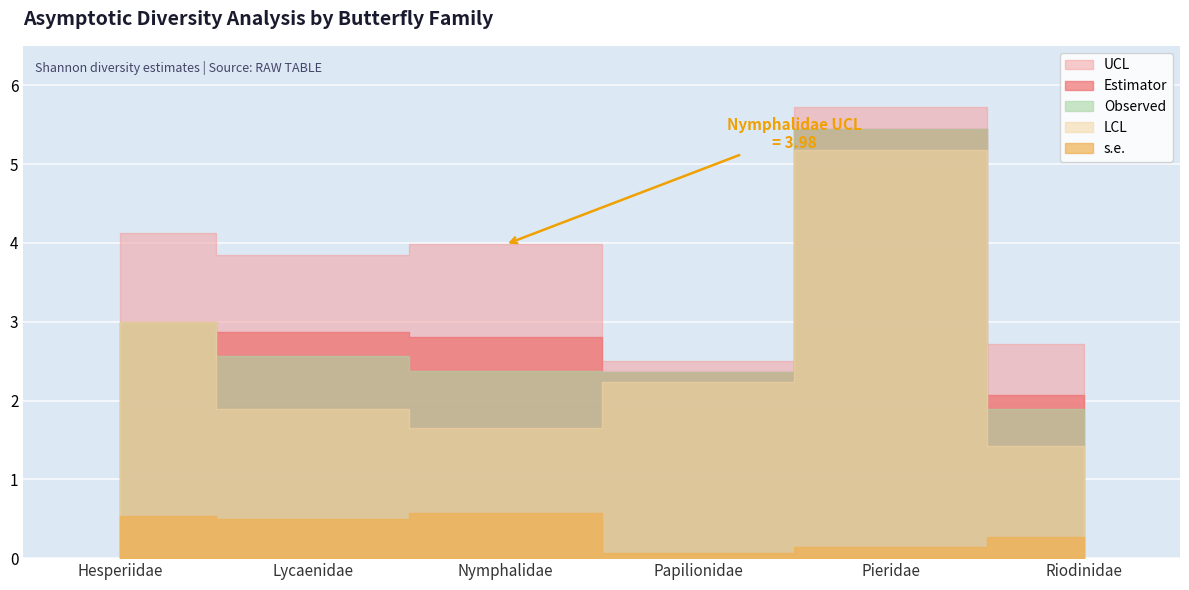

How many categories are shown in the chart?

6